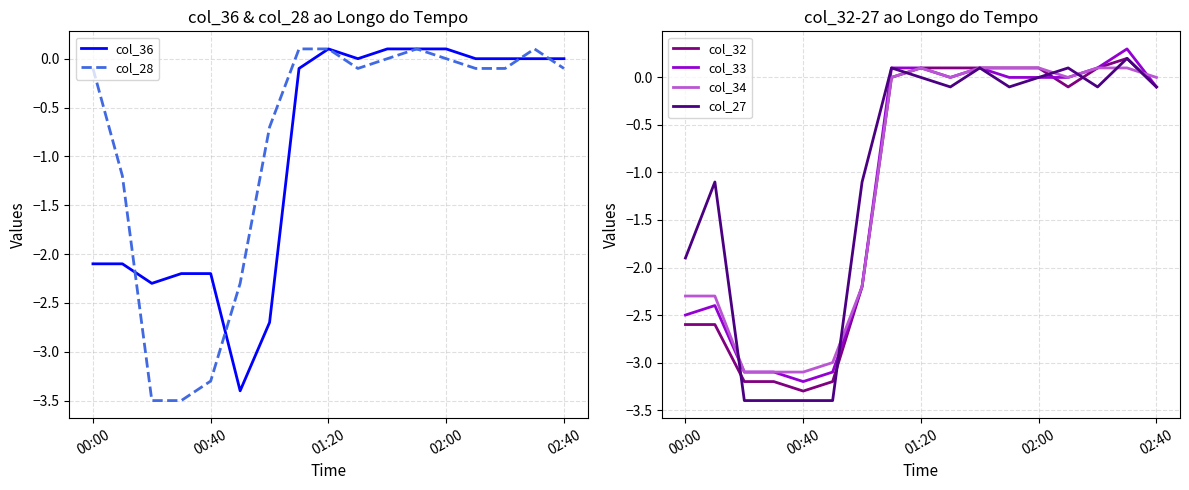

How many data points in col_34 are less than 0?

7